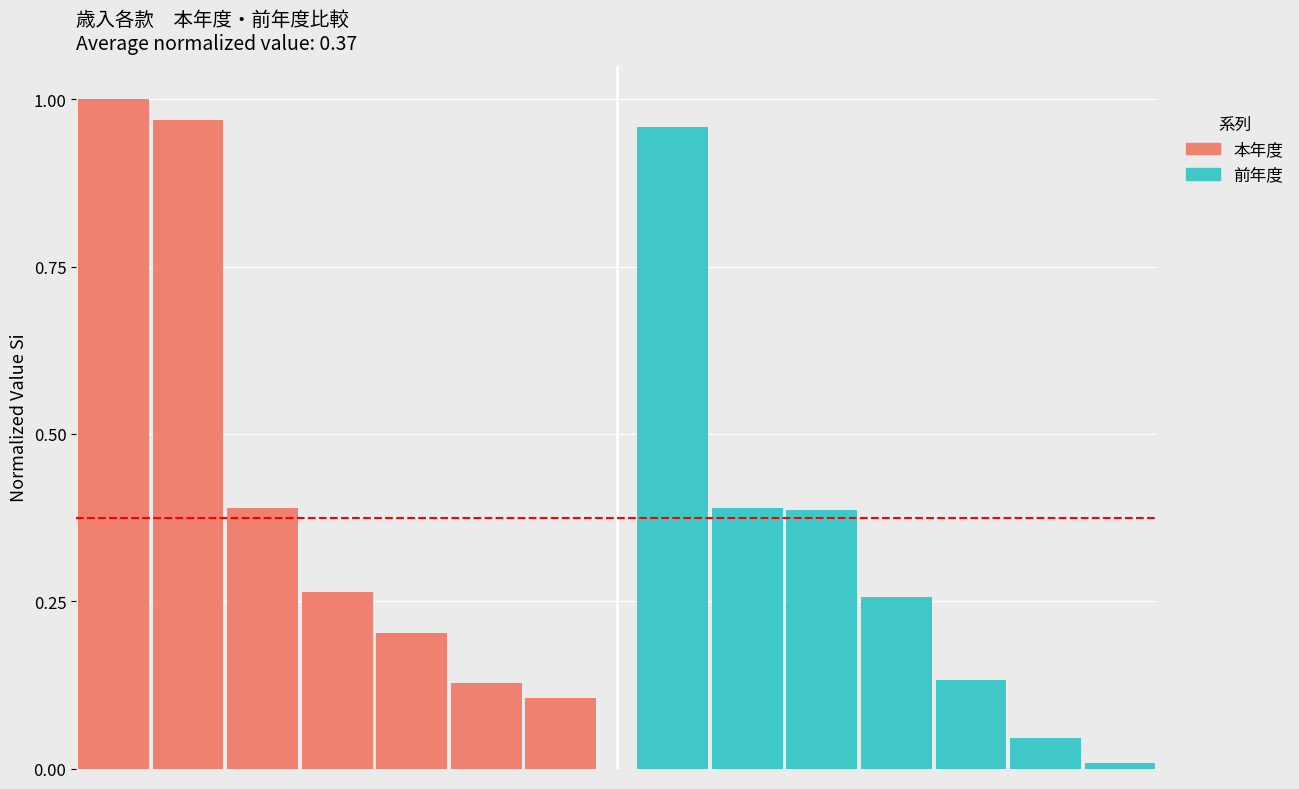

Reading left to right, extract all data points from this chart.

本年度: 1.0	1.0	0.4	0.3	0.2	0.1	0.1
前年度: 1.0	0.4	0.4	0.3	0.1	0.0	0.0